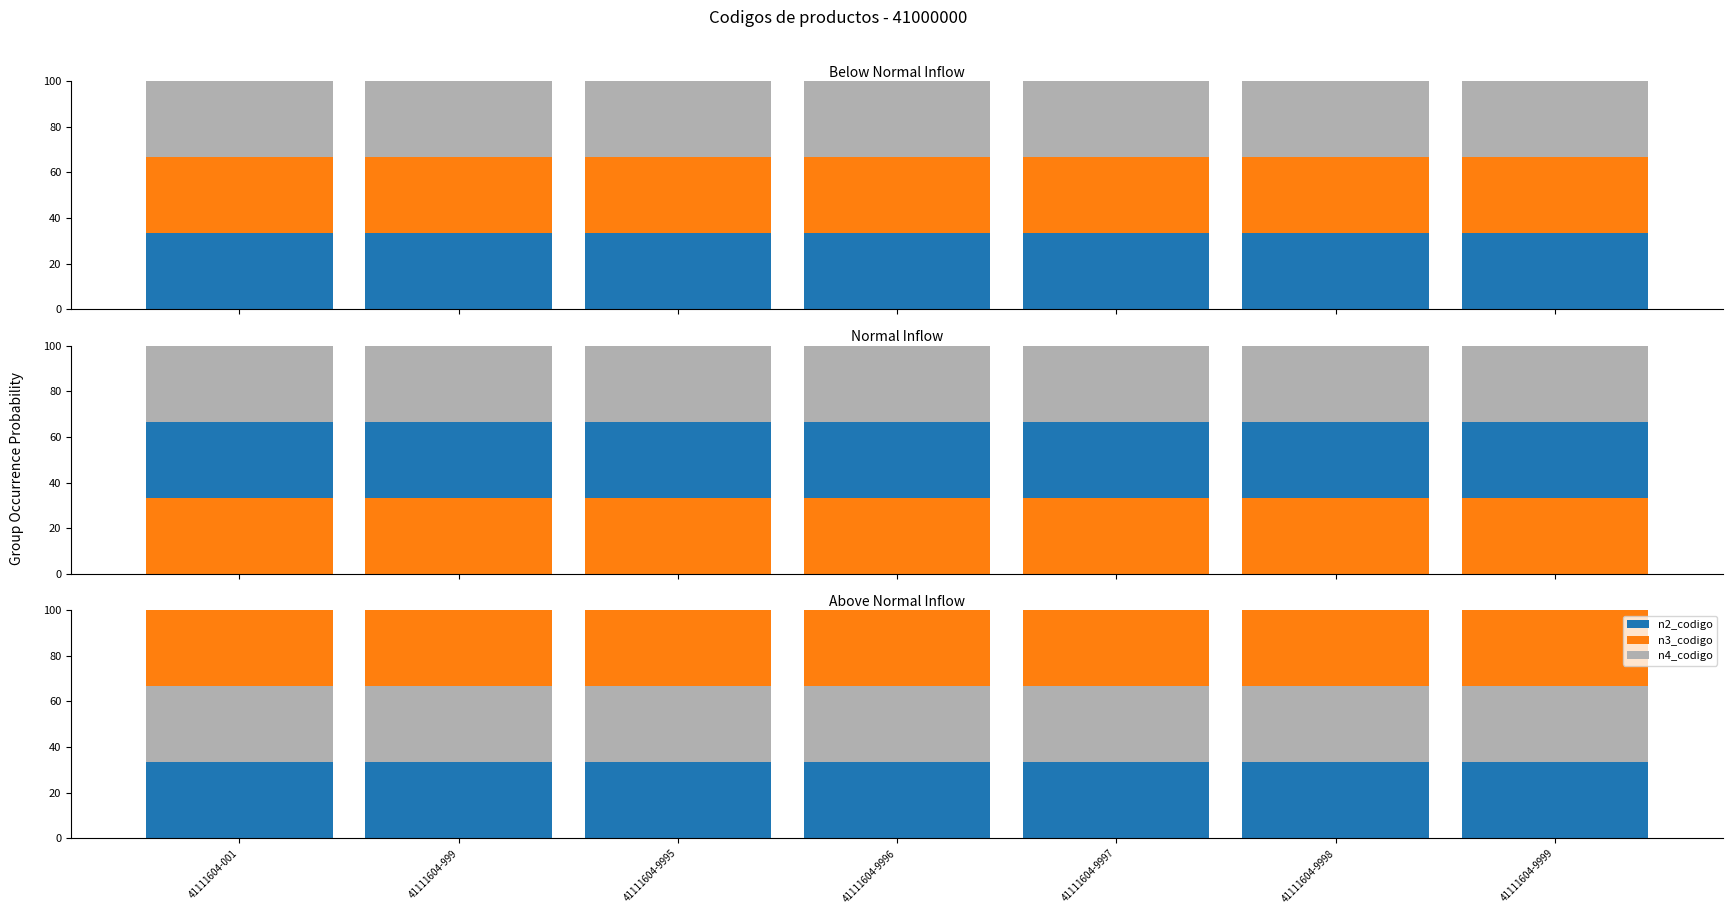

Read the n3_codigo value at 41111604-9999.

33.3